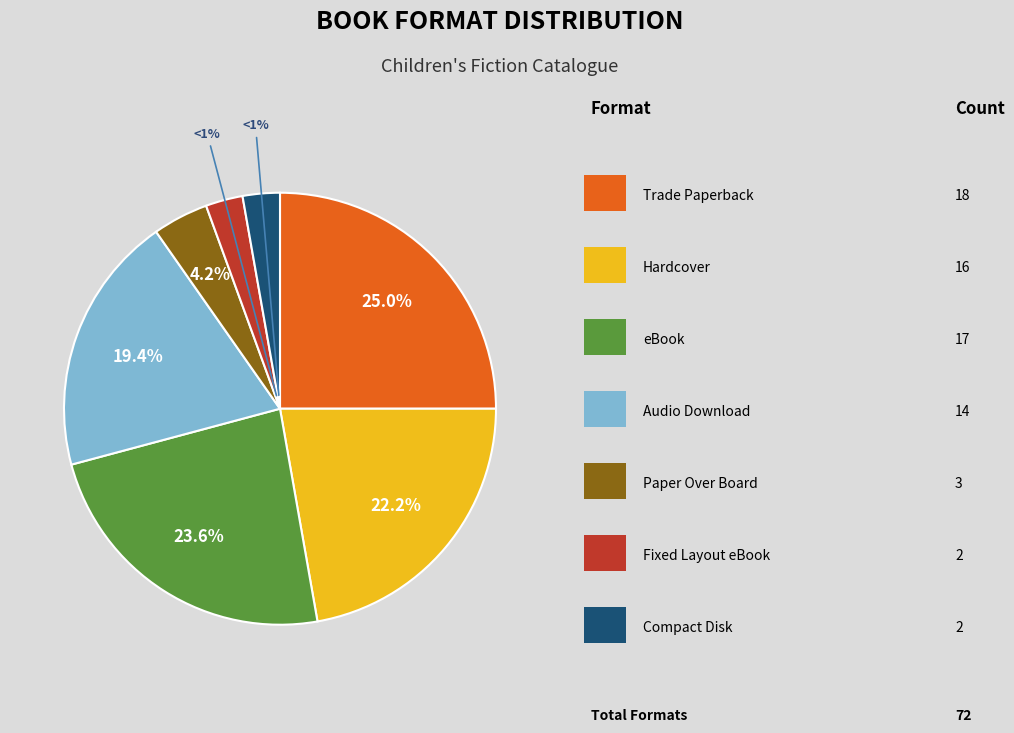

Is there a majority slice in this chart?

No